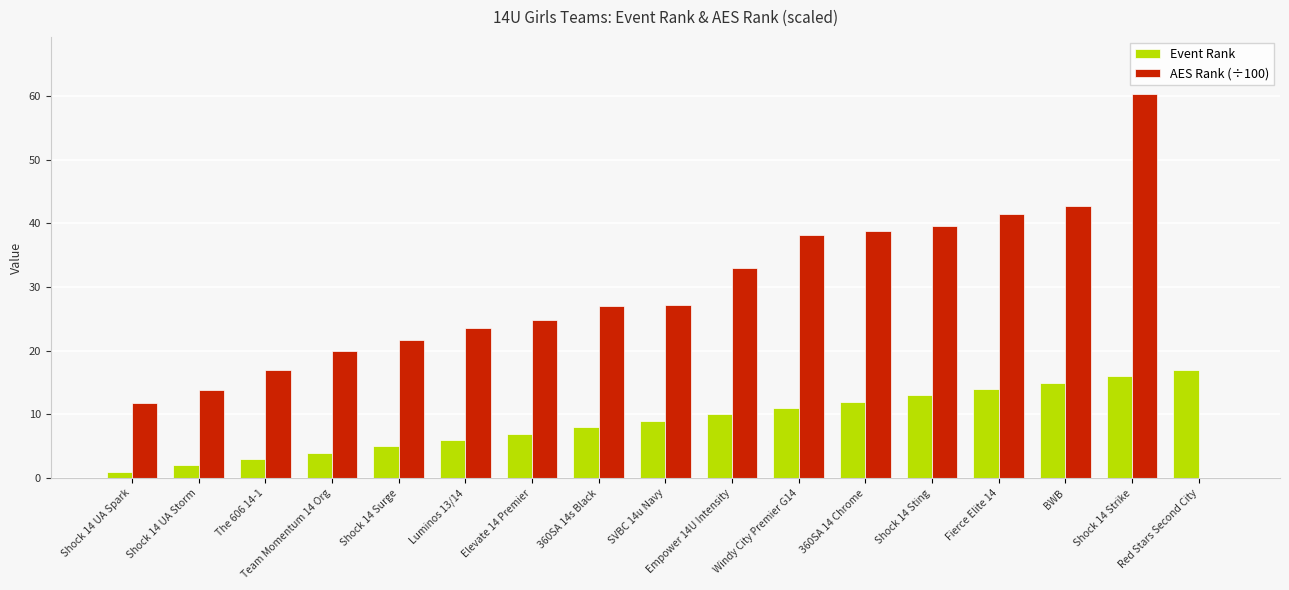

What is the maximum value for Event Rank?

17.0